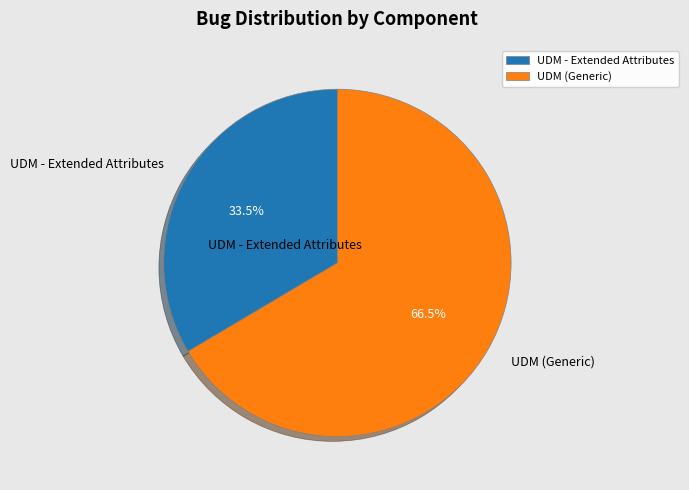

Which category accounts for the majority?

UDM (Generic)